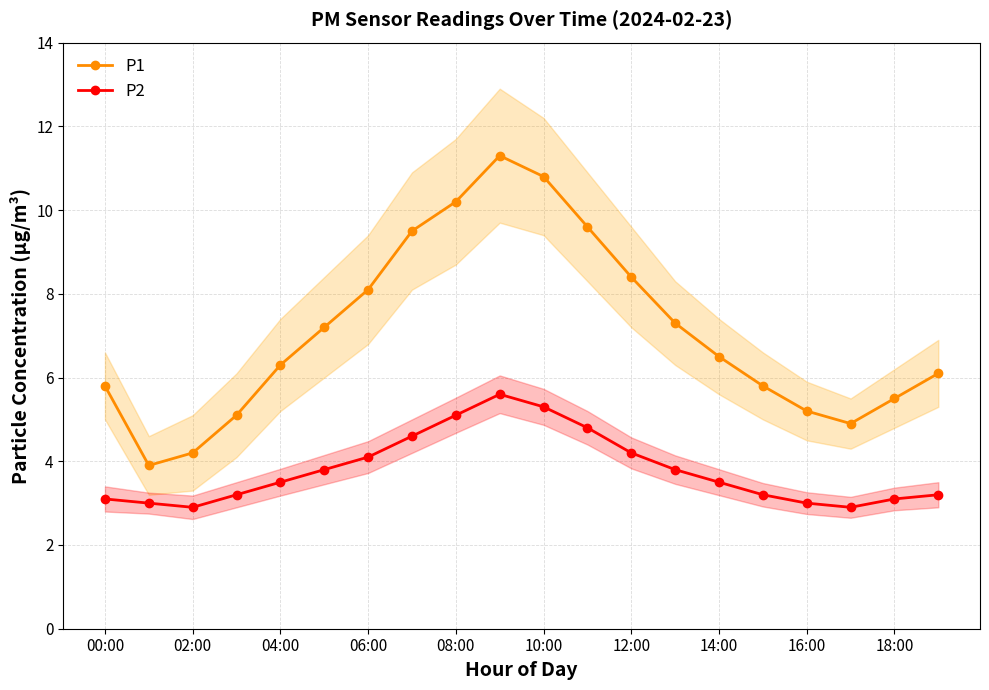

What is the label of the 1st point from the right?

19